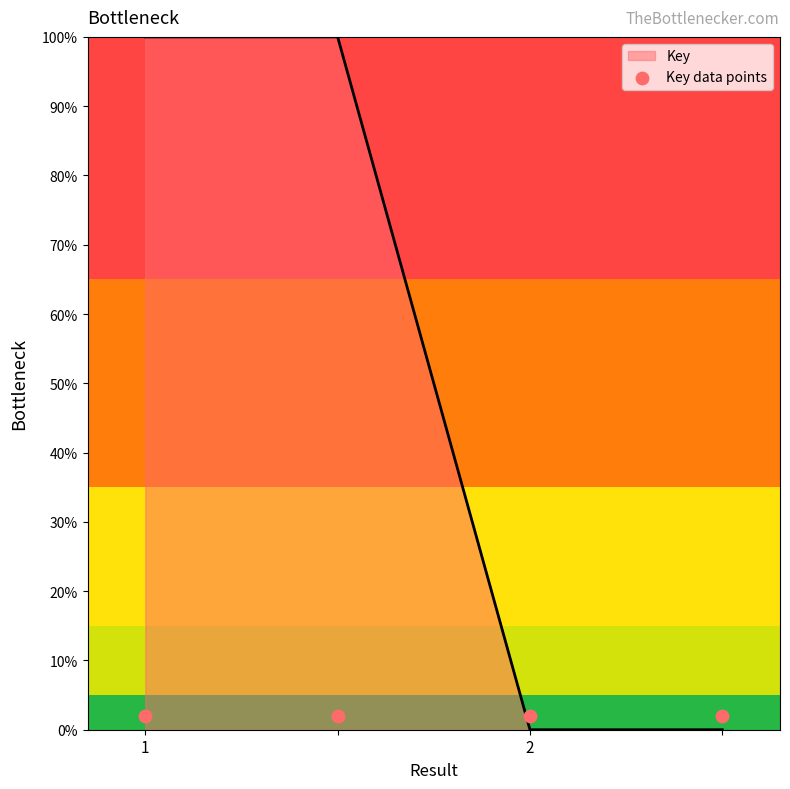

Which series has the widest spread of Y values?

Key